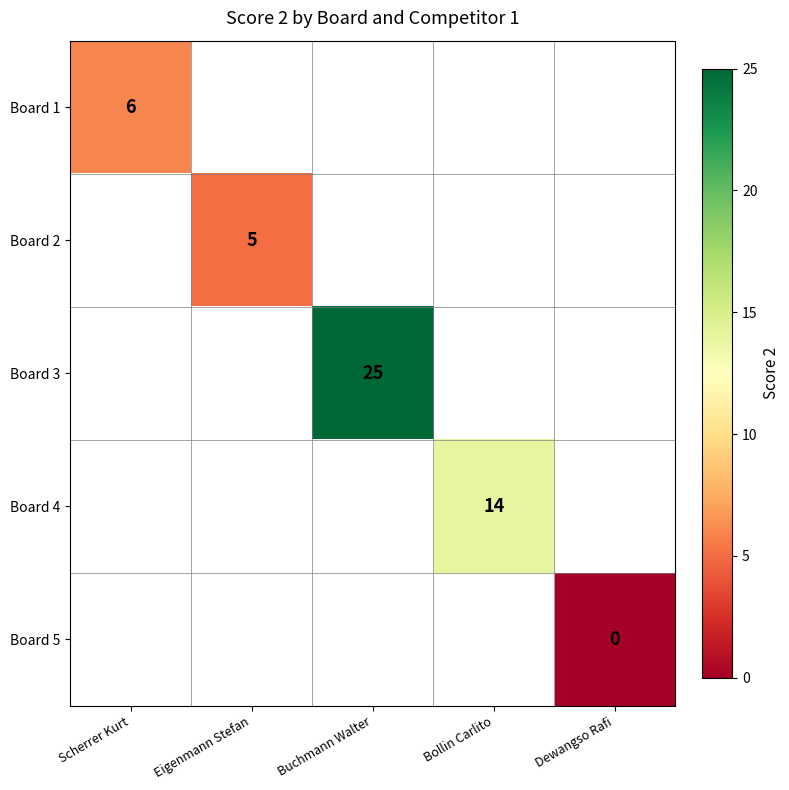

True or false: Board 4 has a value of 24 at Bollin Carlito.

False